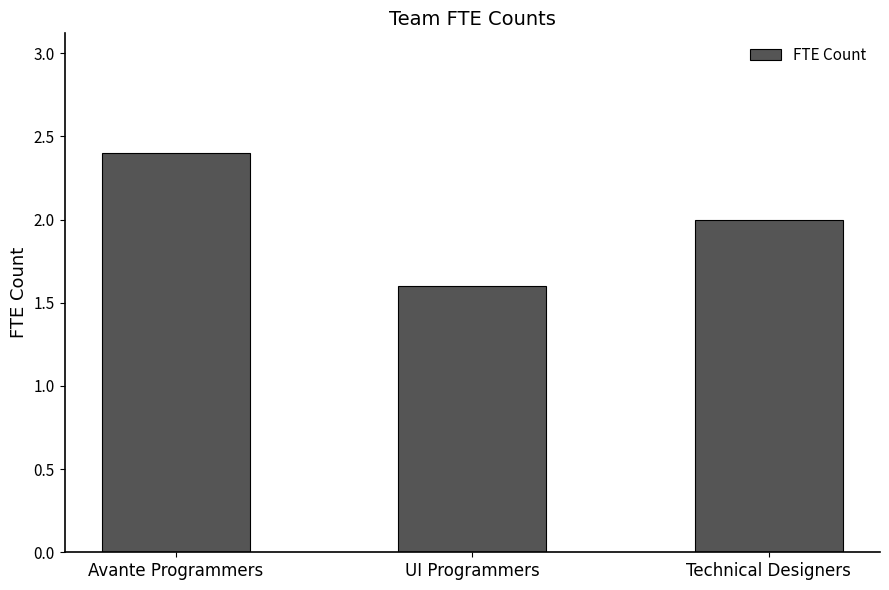

Are the bars horizontal?

No